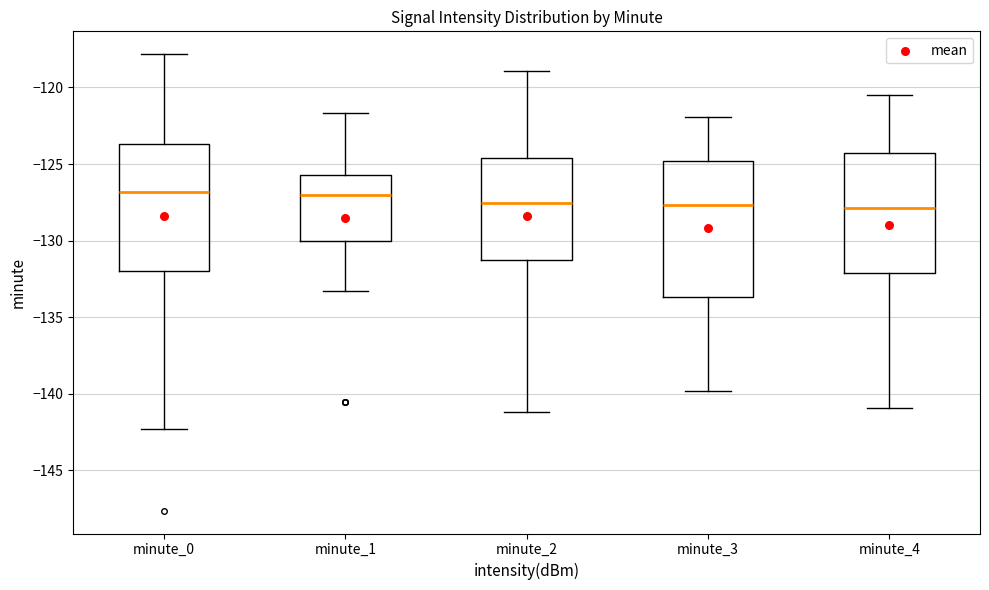

Where does the upper whisker of the box for minute_3 end on the y-axis? The values are not printed on the chart, so give them approximately, as read against the axis.

-122.0